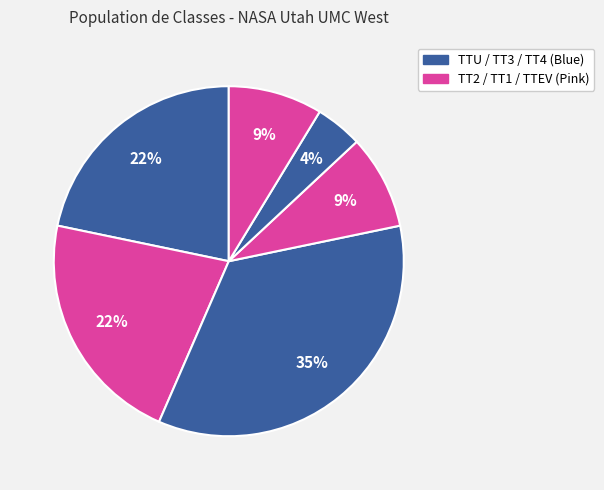

To the nearest percent, what is the average slice percentage?

17%